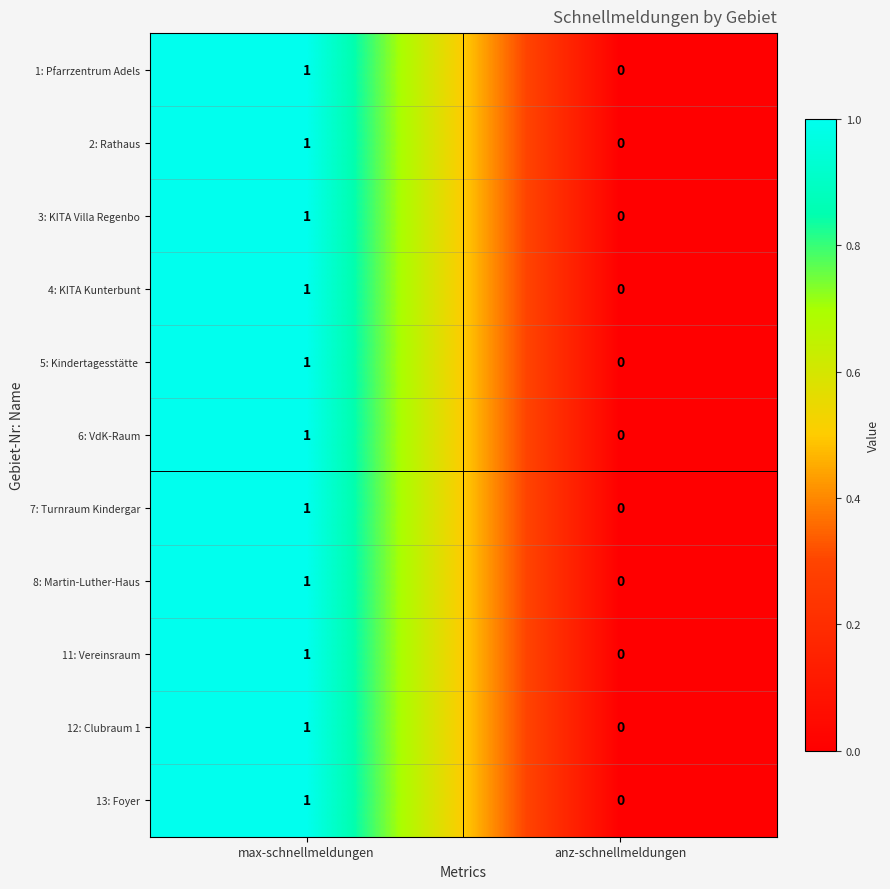

At which label does 6: VdK-Raum reach its peak?

max-schnellmeldungen